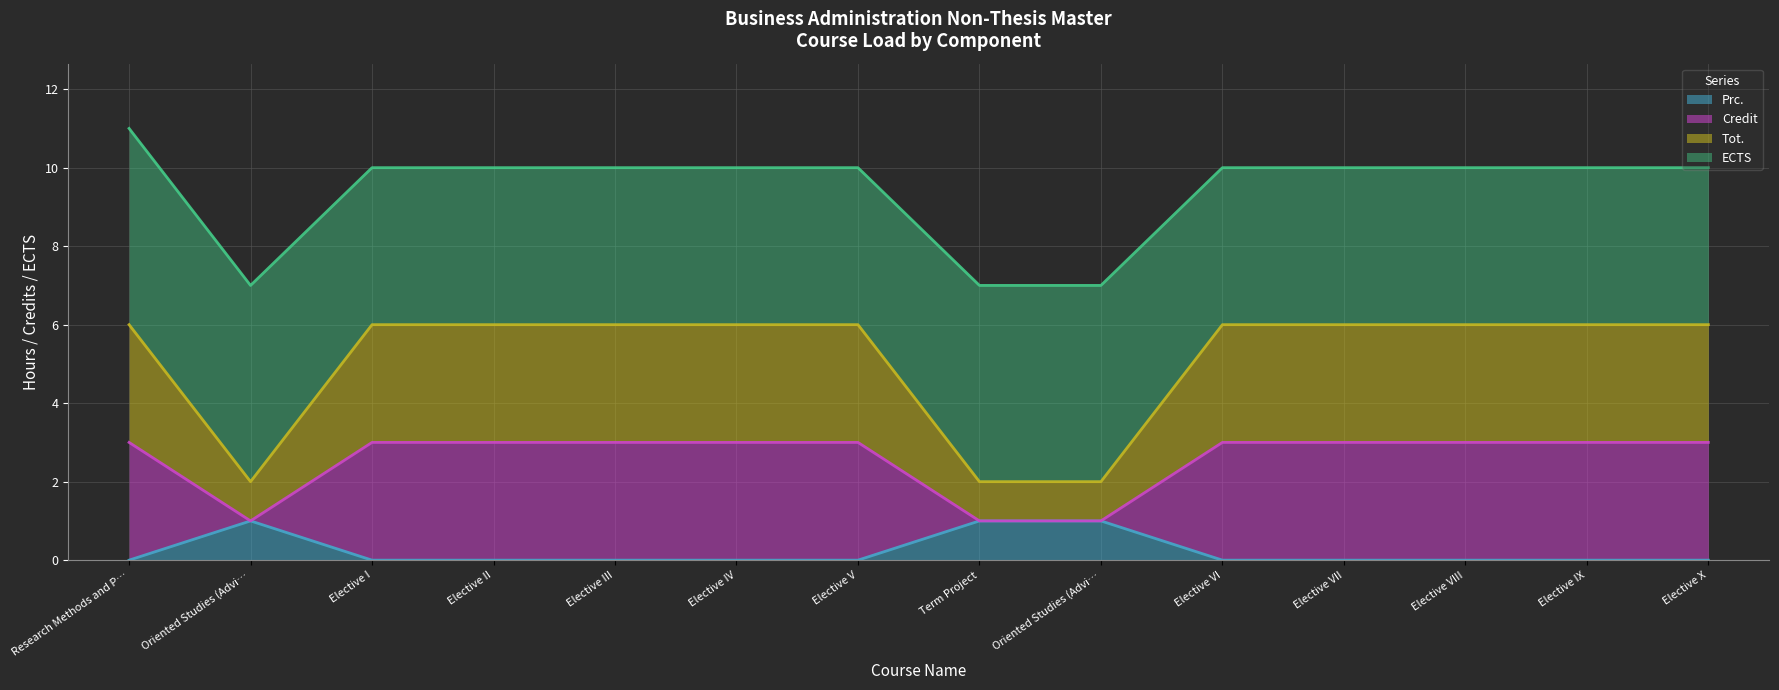

Between Elective VII and Elective I, which is larger?

Elective VII